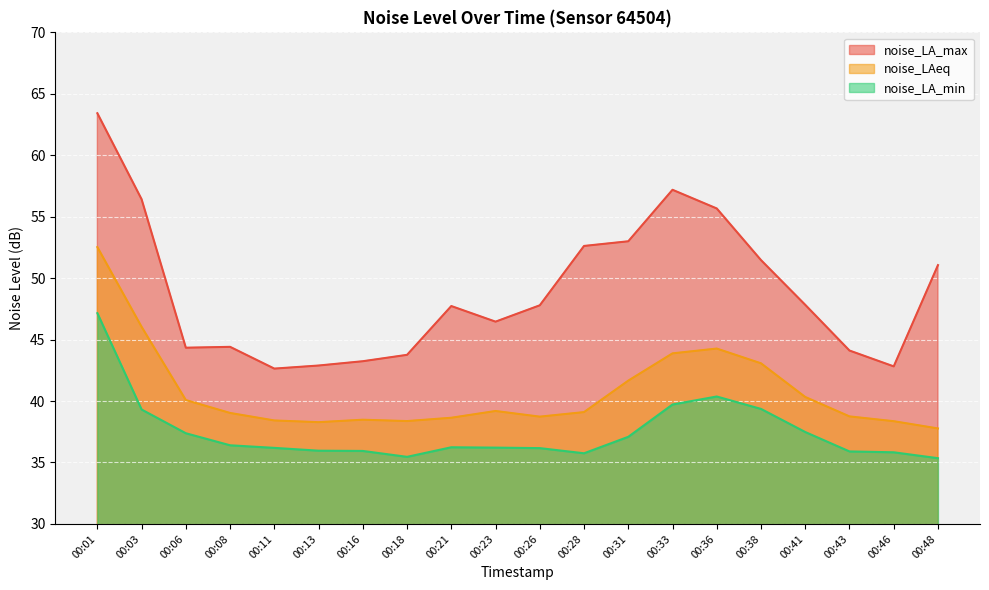

Does the chart display data point markers on the line(s)?

No